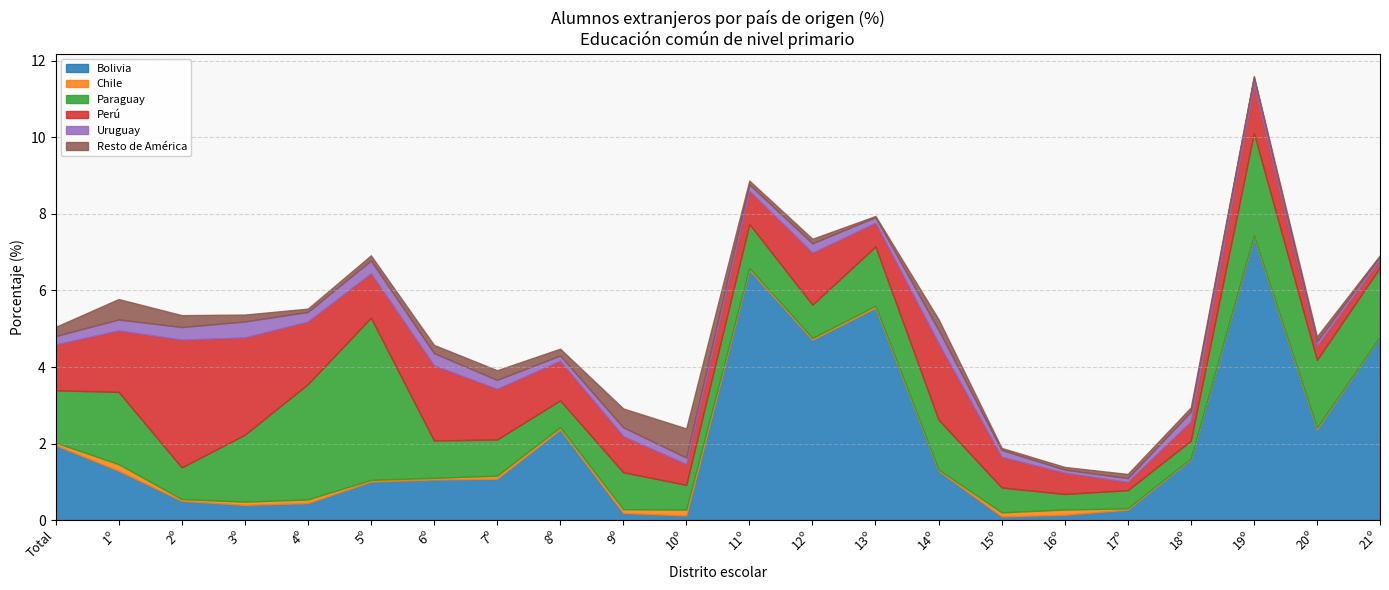

Is the value of Chile at 20º greater than the value of Bolivia at 4º?

No